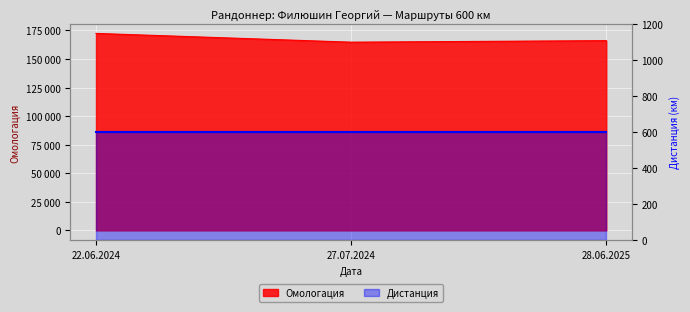

What is the difference between the values at 27.07.2024 and 22.06.2024?

7661